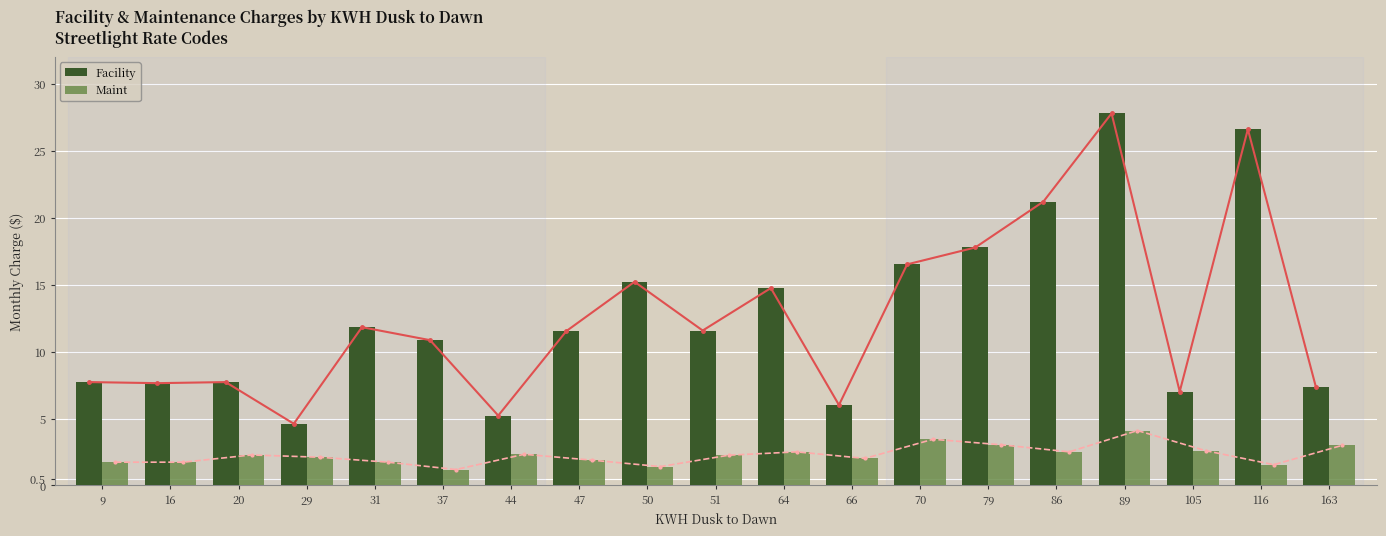

Reading right to left, transcribe all the data shown in this chart.

Facility: 7.3	26.6	7.0	27.8	21.2	17.8	16.5	6.0	14.7	11.6	15.2	11.5	5.2	10.8	11.8	4.6	7.7	7.6	7.7
Maint: 3.0	1.6	2.6	4.1	2.5	3.0	3.5	2.0	2.5	2.3	1.4	1.9	2.3	1.2	1.7	2.1	2.3	1.7	1.7